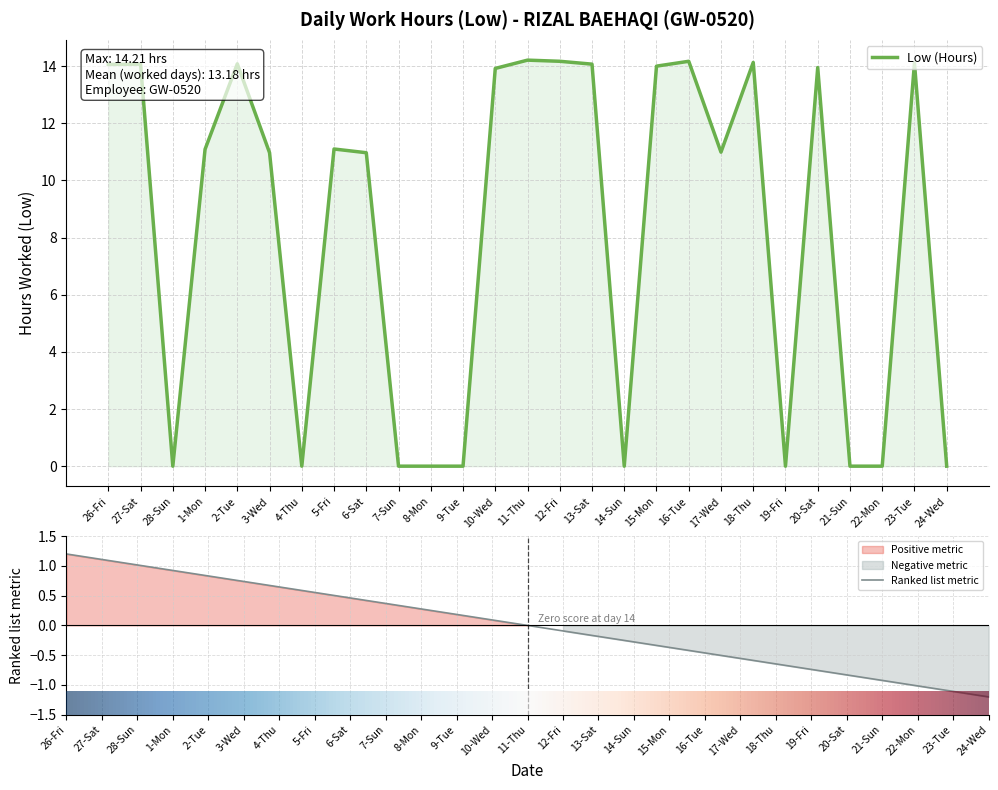

Where is the first local minimum?

28-Sun